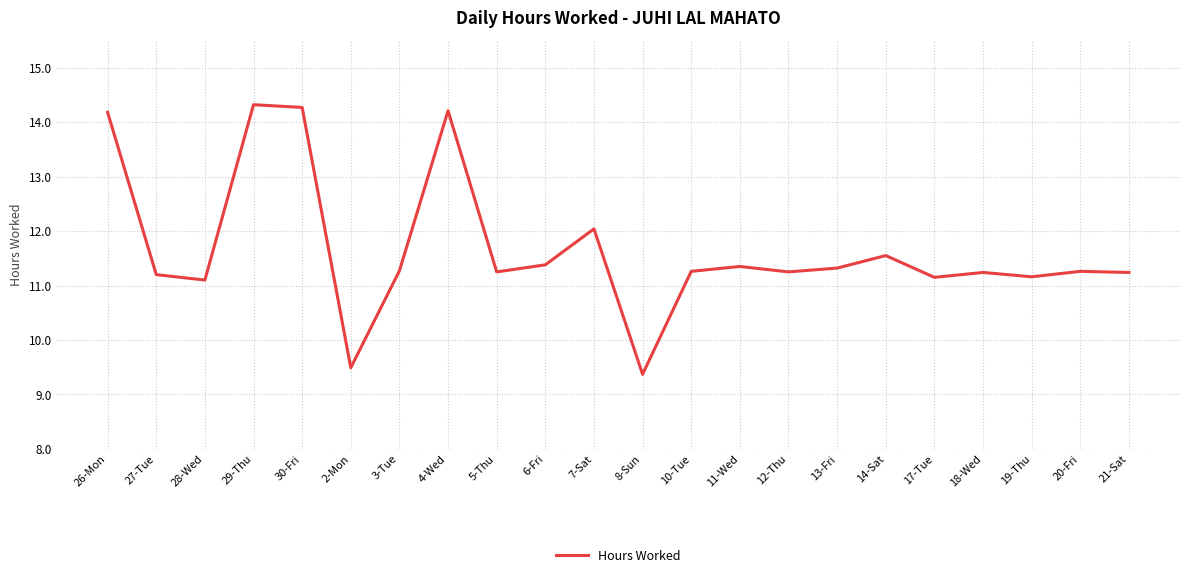

Where does the data first go above 11?

26-Mon